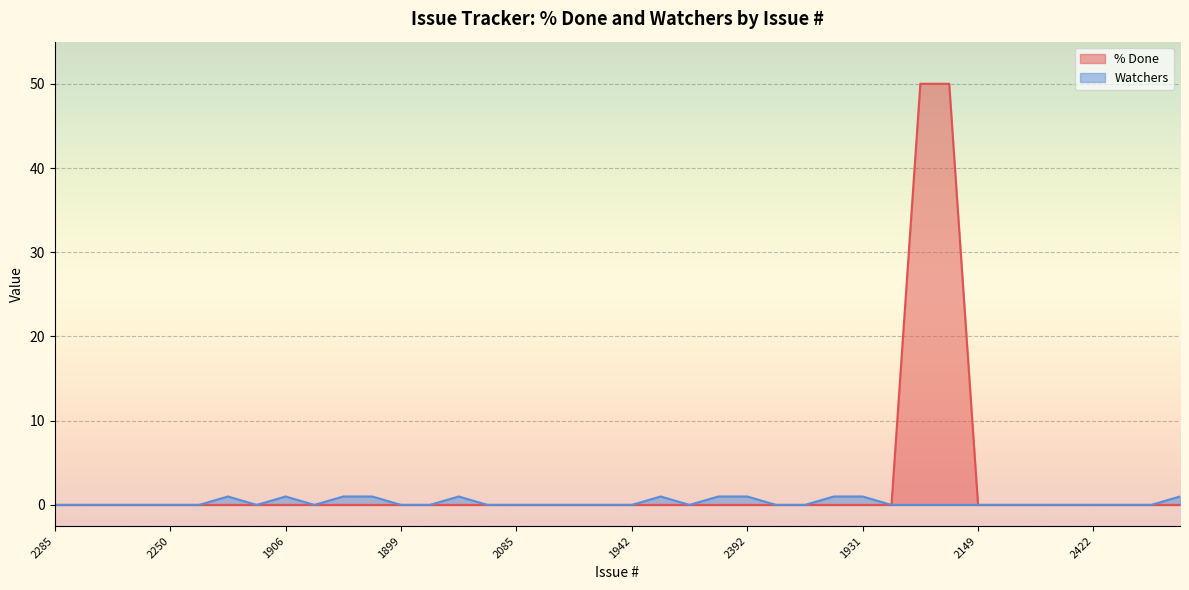

True or false: Watchers and % Done intersect in this chart.

False